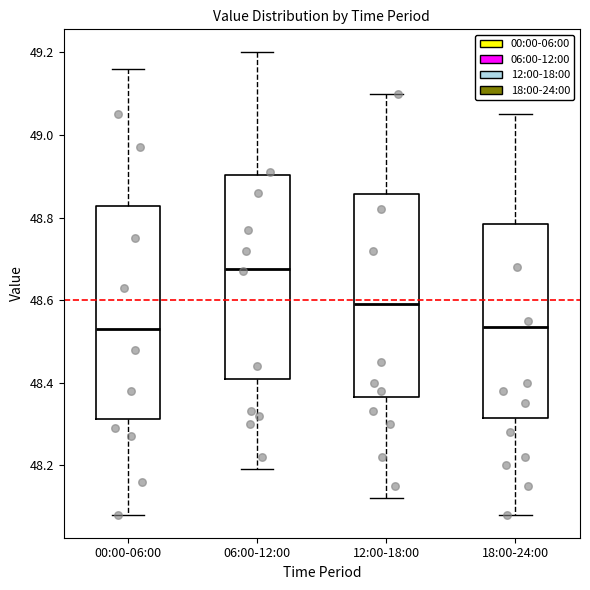

Reading left to right, transcribe this box plot: for each box, give where its median line is, the range the box spans, and where its two whiskers end, as read against the y-axis. The values are not printed on the chart, so give them approximately, as read against the axis.

00:00-06:00: median 48.54, box 48.32 to 48.82, whiskers 48.08 to 49.16
06:00-12:00: median 48.68, box 48.40 to 48.90, whiskers 48.20 to 49.20
12:00-18:00: median 48.60, box 48.36 to 48.86, whiskers 48.12 to 49.10
18:00-24:00: median 48.54, box 48.32 to 48.78, whiskers 48.08 to 49.06